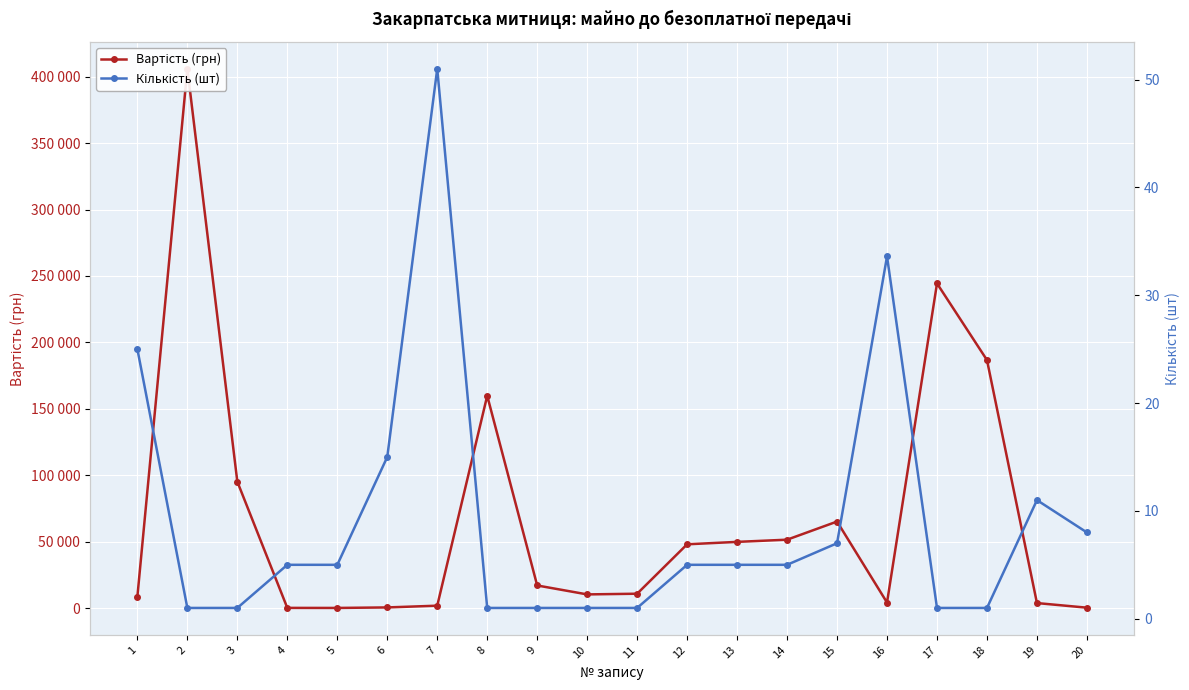

At which label does Кількість (шт) first exceed 5?

1